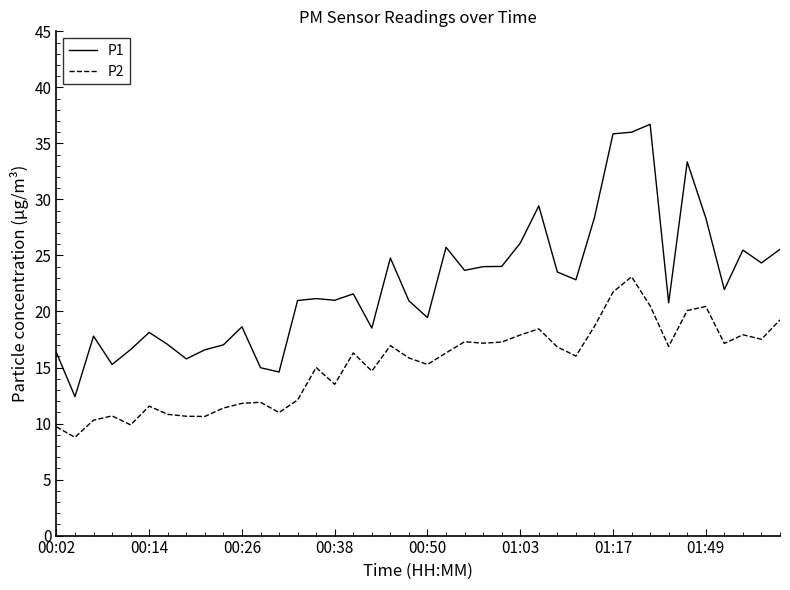

True or false: P2 and P1 cross at least once.

False